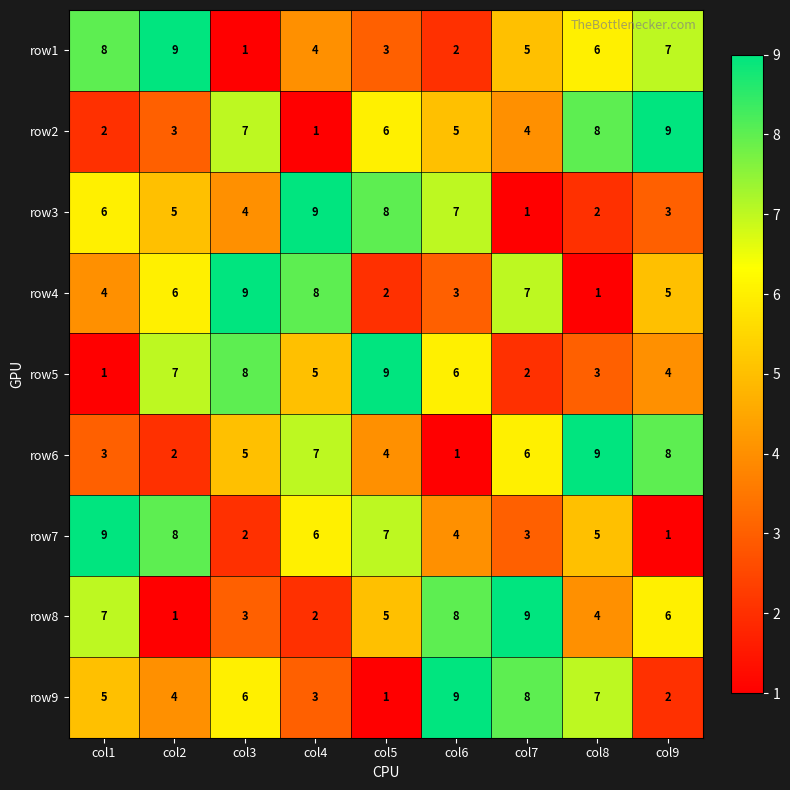

Count the number of data series in this chart.

9